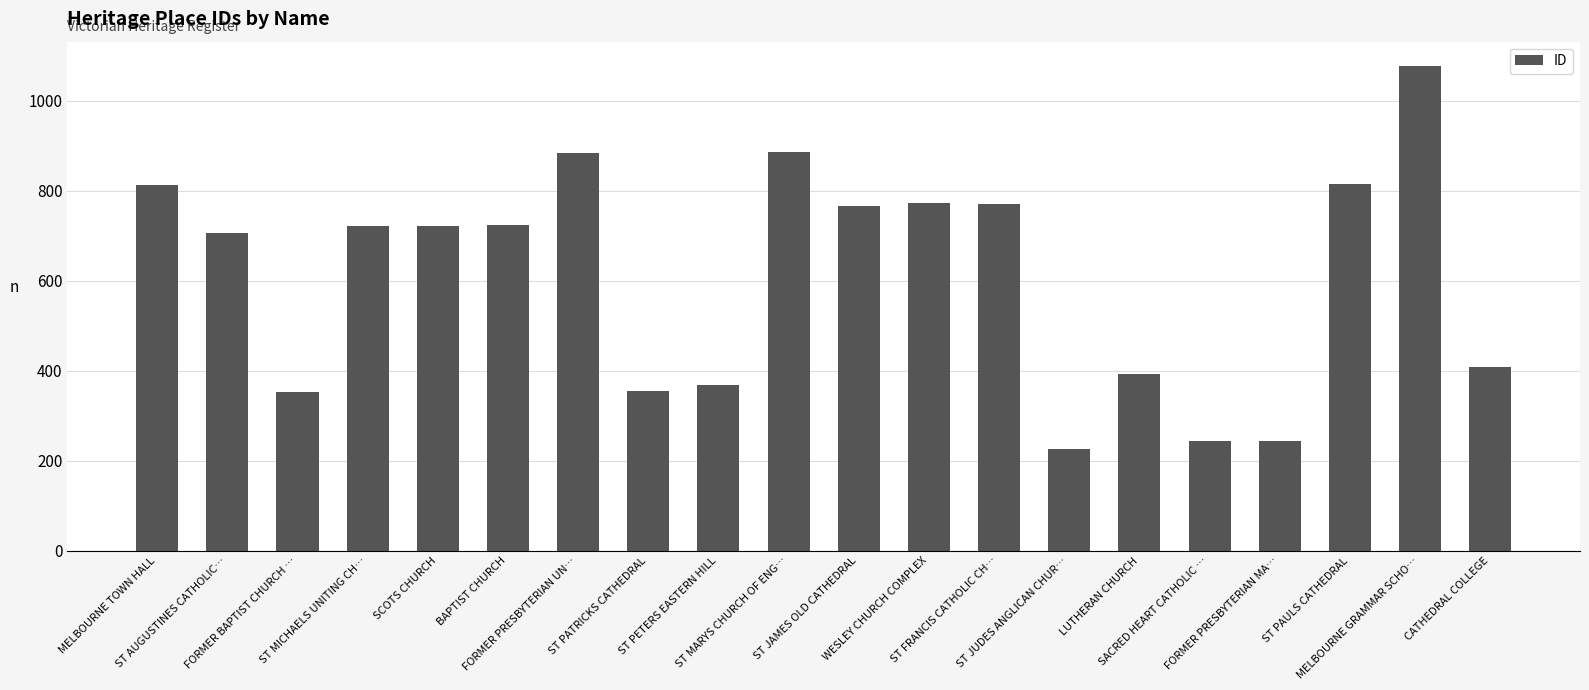

True or false: the data shows 722 at SCOTS CHURCH.

True